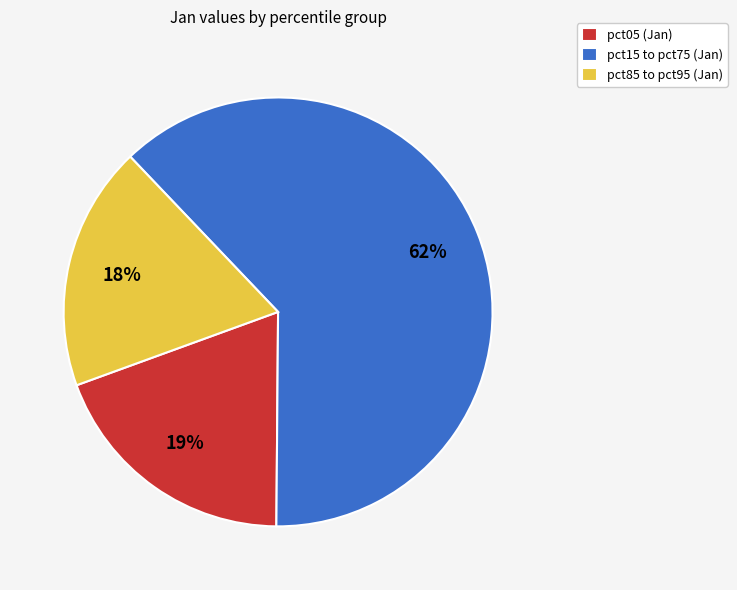

How many segments does this pie chart have?

3